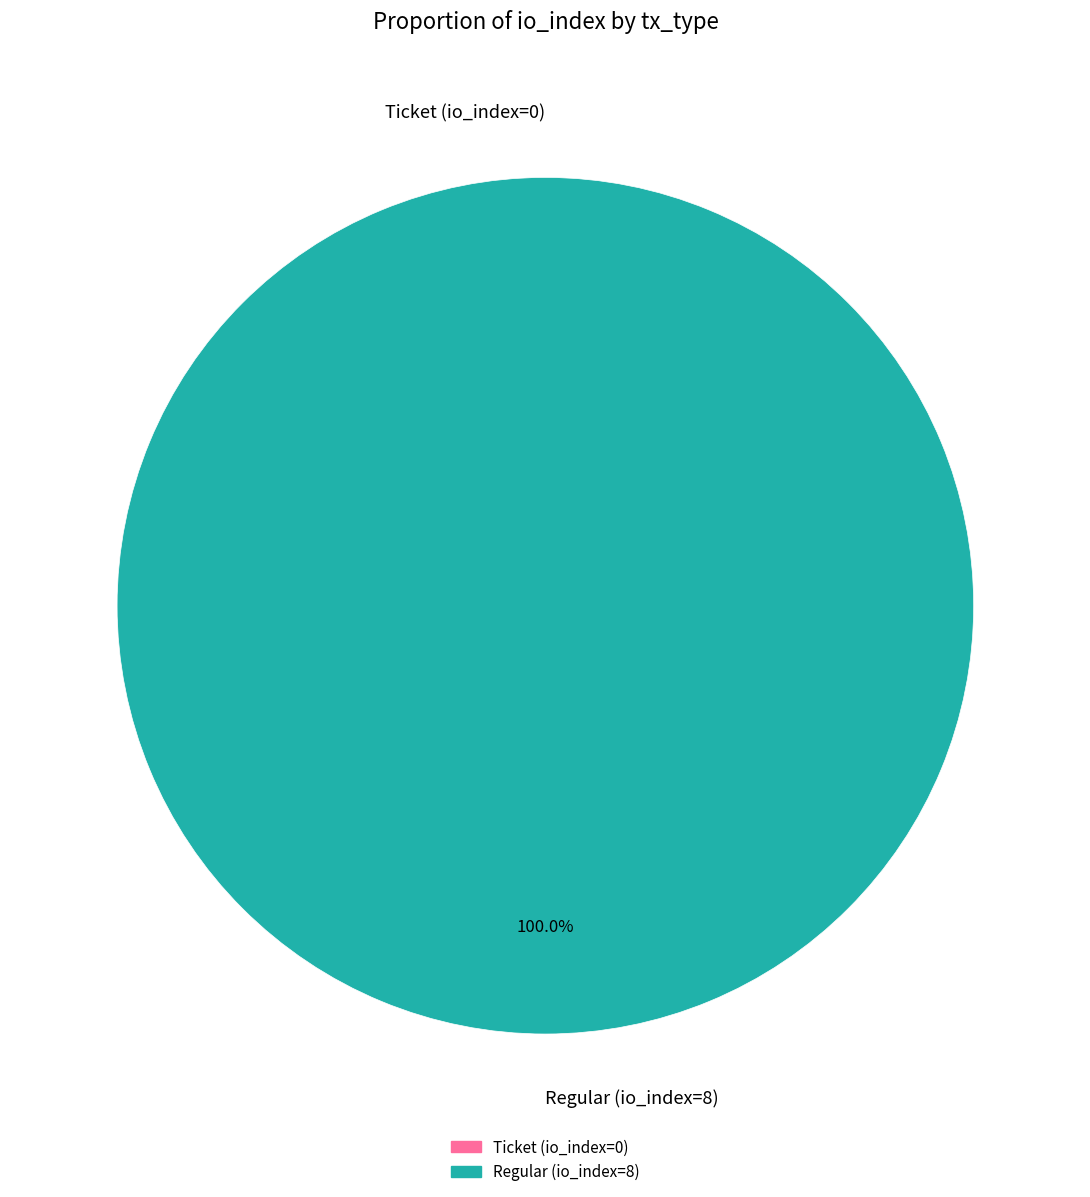

Which category has the smallest portion of the pie?

Ticket (io_index=0)